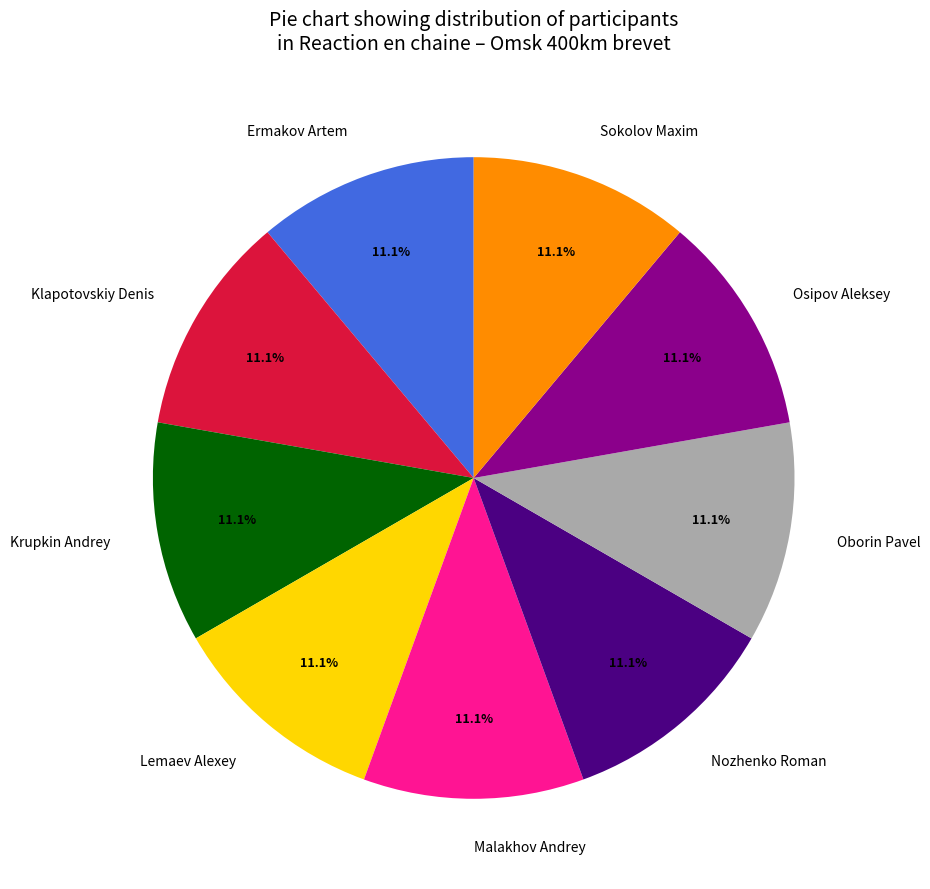

Is the sum of Ermakov Artem and Klapotovskiy Denis greater than half?

No